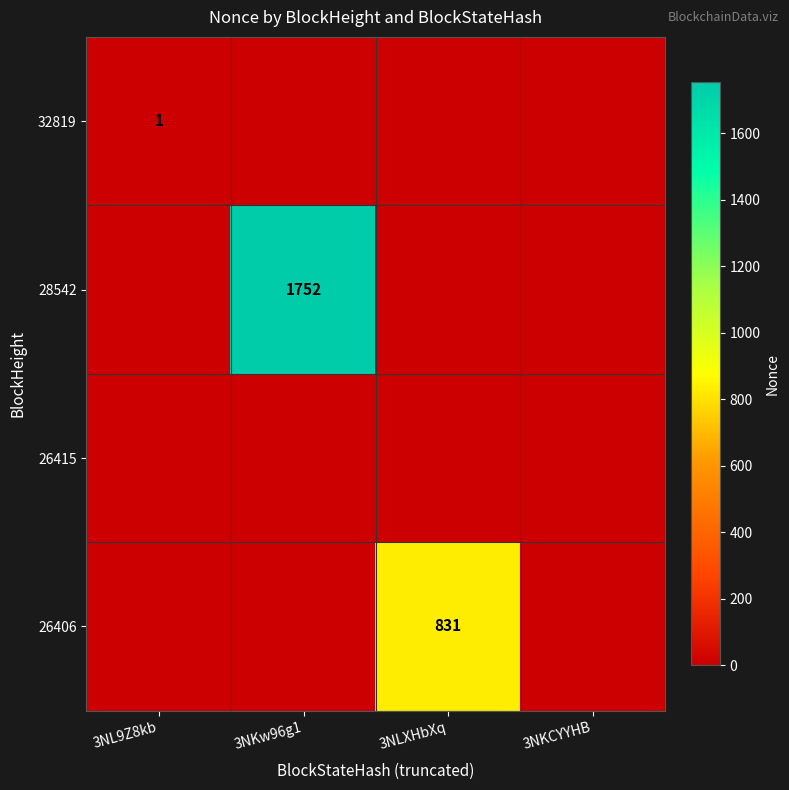

The 32819 series shows 2 at 3NL9Z8kb. True or false?

False